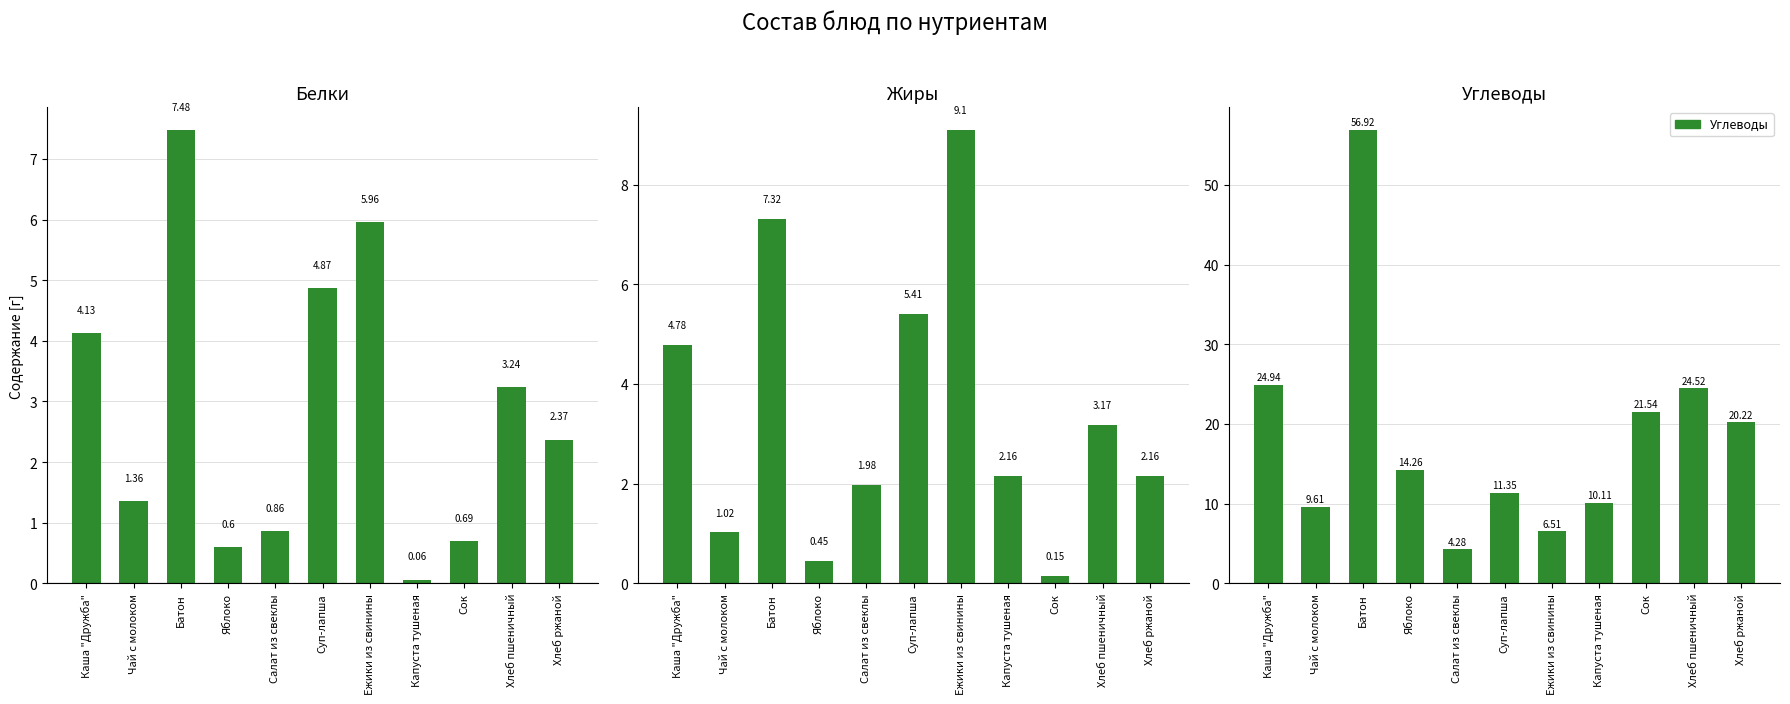

Rank the categories by Белки value from lowest to highest.

Капуста тушеная, Яблоко, Сок, Салат из свеклы, Чай с молоком, Хлеб ржаной, Хлеб пшеничный, Каша "Дружба", Суп-лапша, Ежики из свинины, Батон